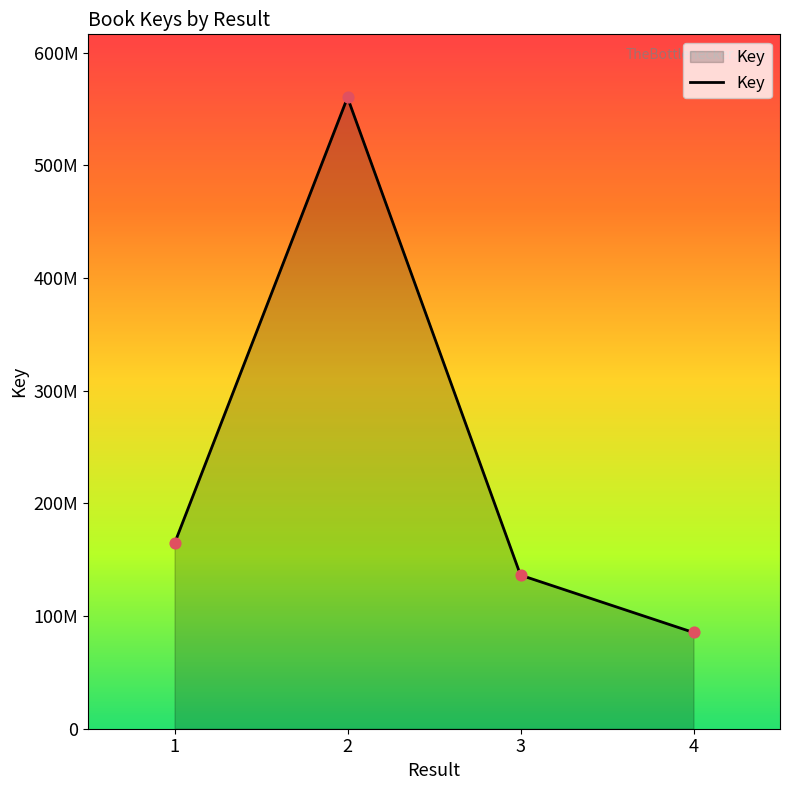

Which has a higher value, 1 or 4?

1